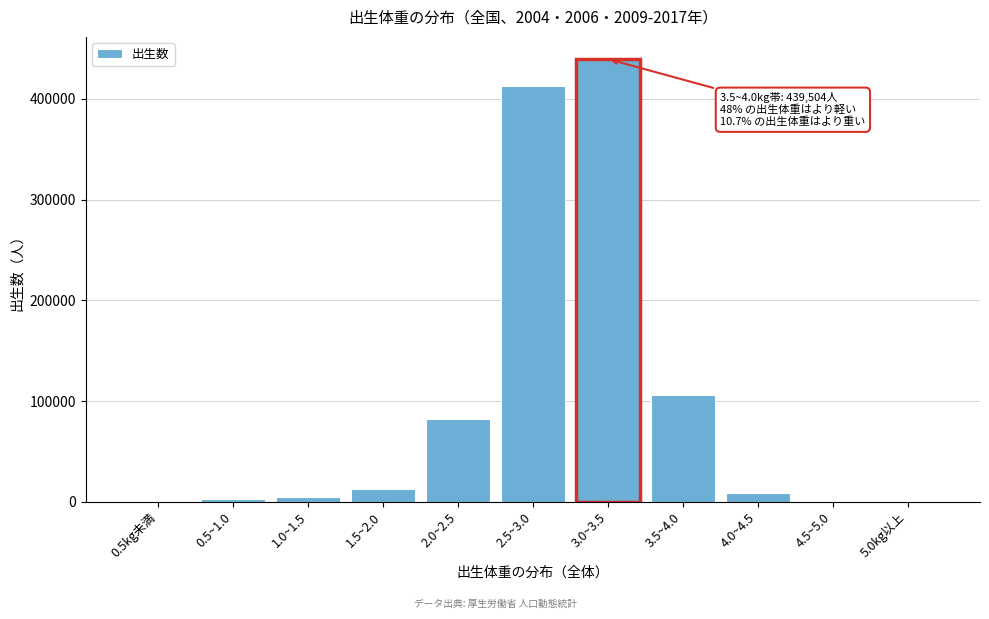

At which category does the chart reach its peak across all series?

3.0~3.5